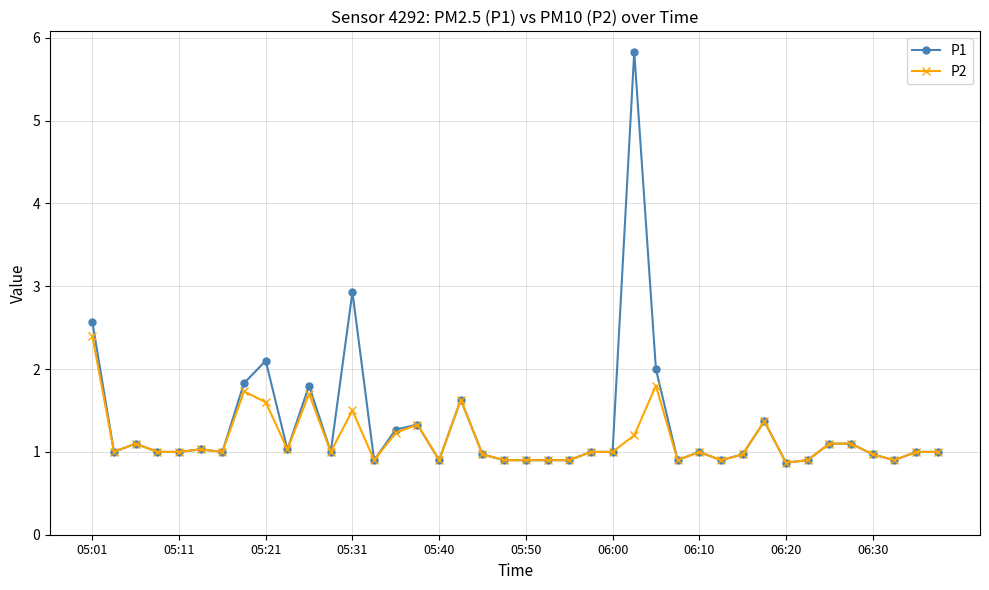

What is the value of the P2 point at the 28th from the left?

0.9